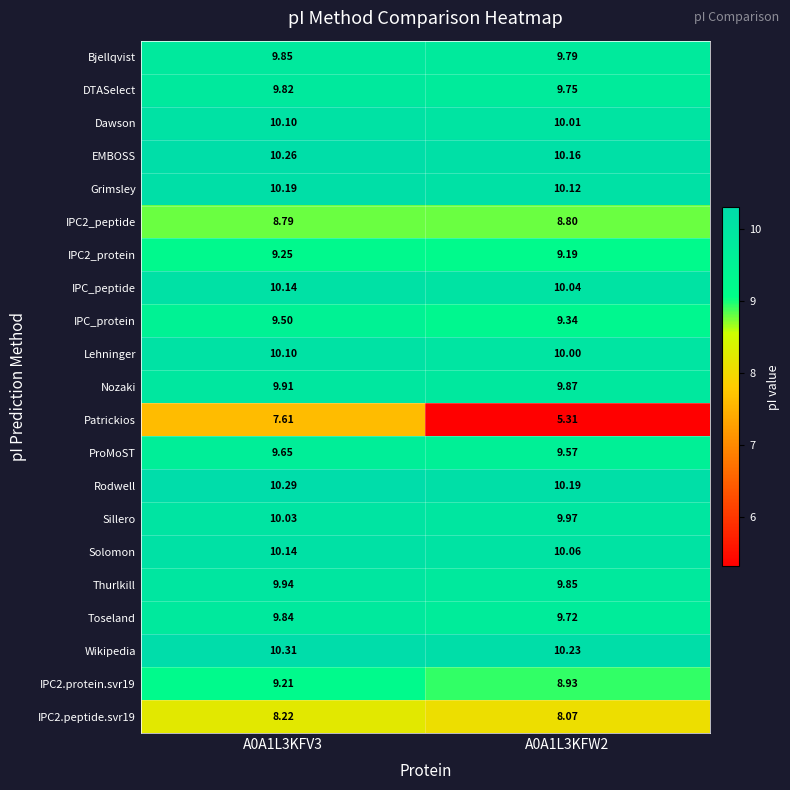

What is the spread (max minus min) of values at A0A1L3KFV3?

2.7